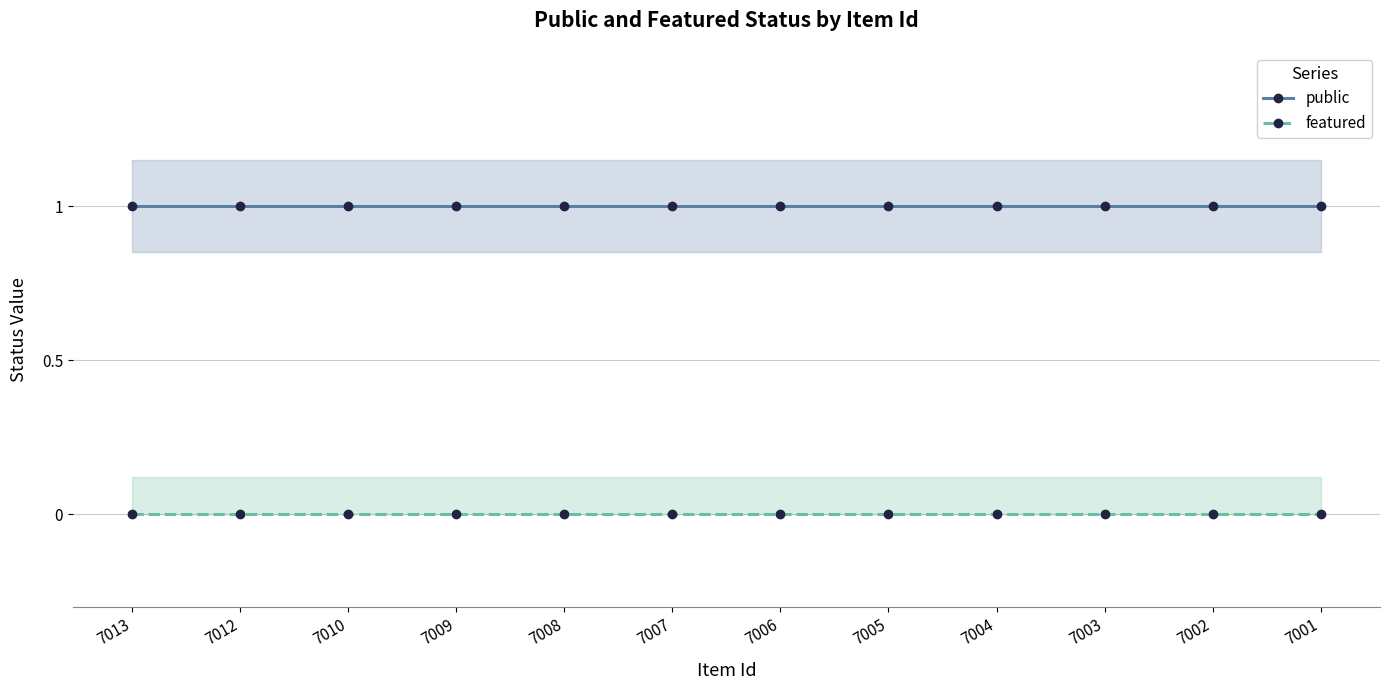

Does the chart have visible grid lines?

Yes